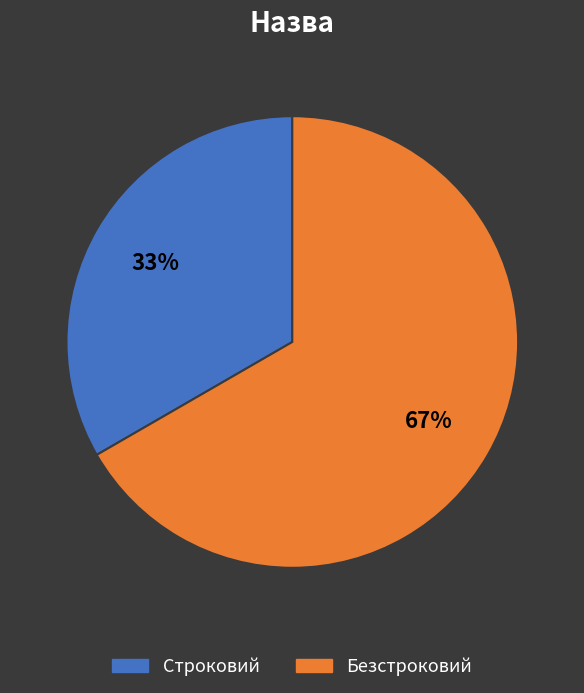

Is Строковий the majority of the pie?

No